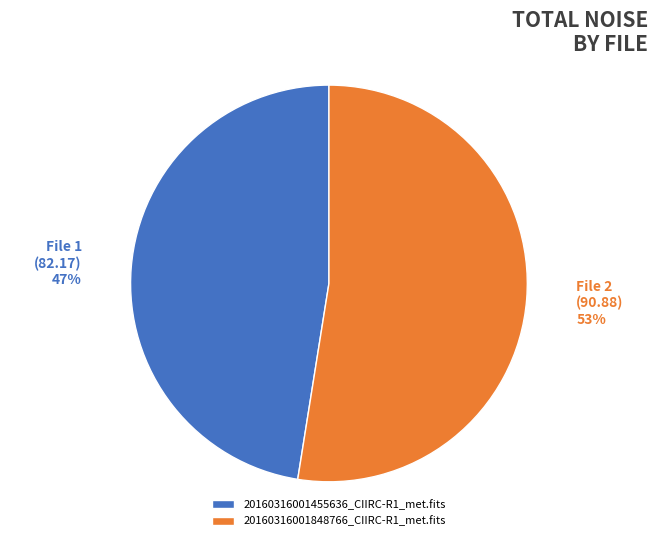

How many slices are in this pie chart?

2